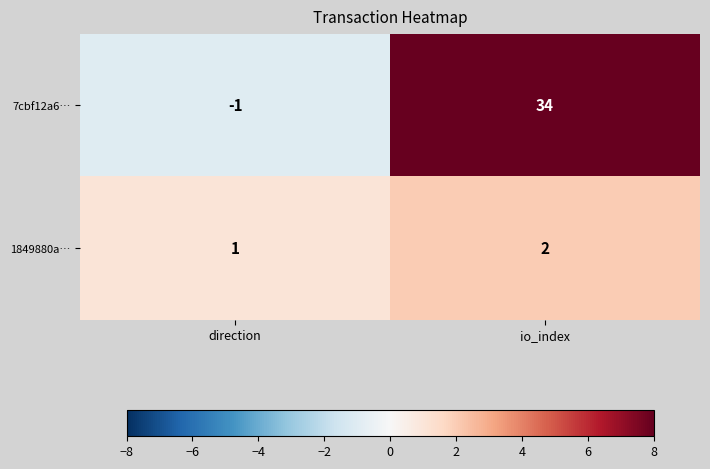

Count the number of categories in the chart.

2